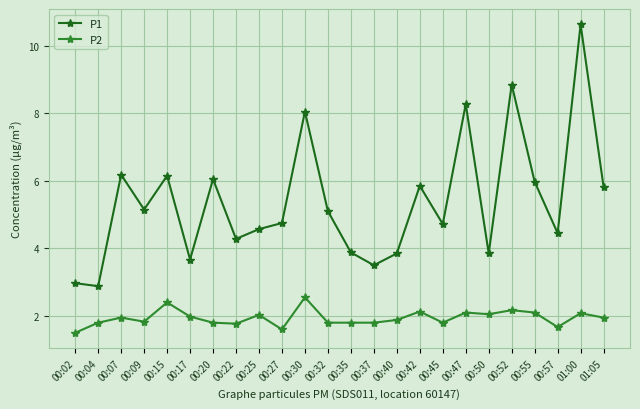

Which label corresponds to the largest value in the chart?

01:00